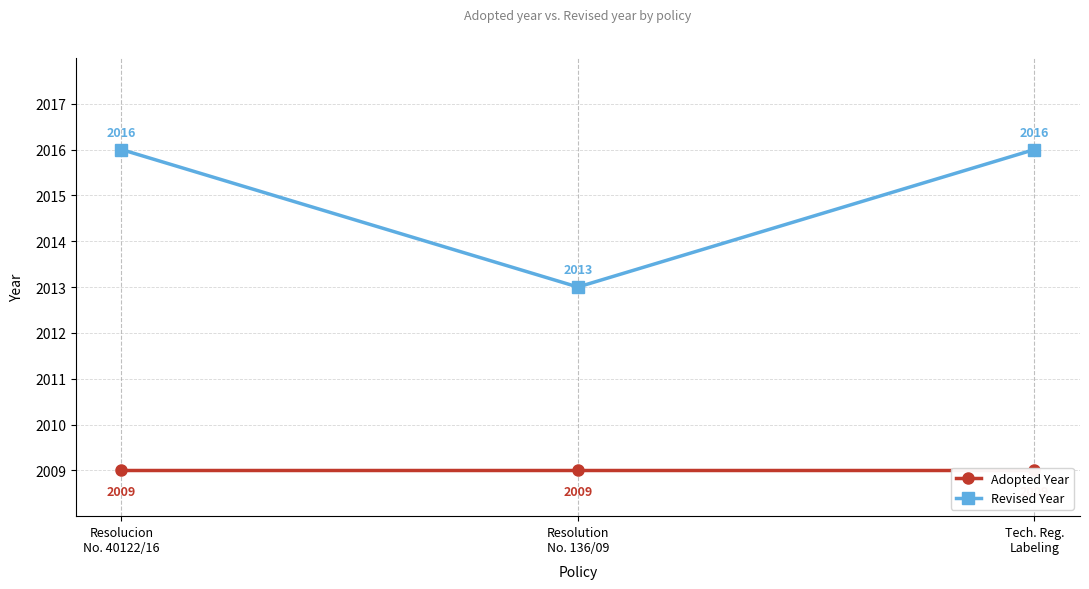

Rank the series at Resolution
No. 136/09 from highest to lowest value.

Revised Year, Adopted Year